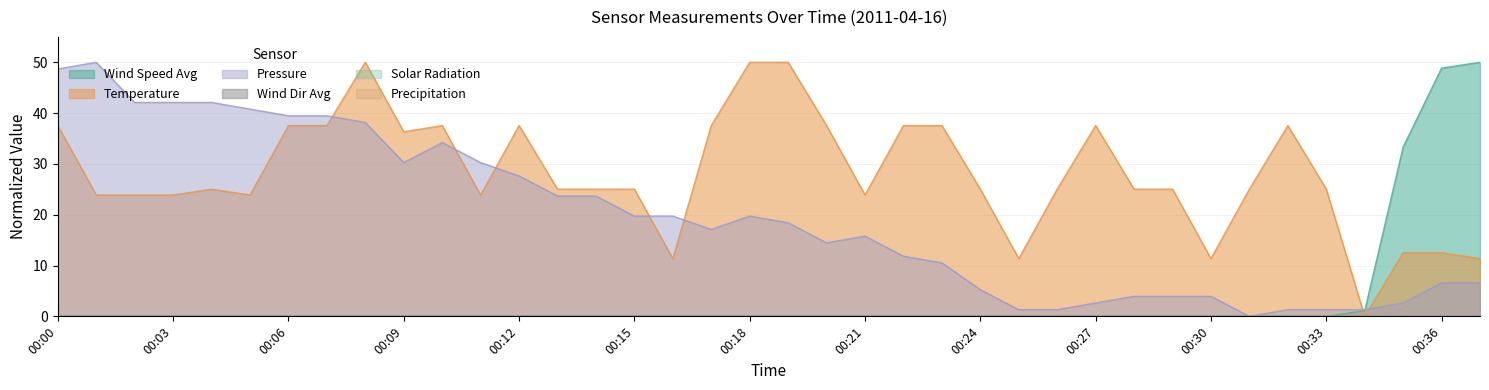

List the series in order of their overall mean, lowest first.

SpdAvg, PA, TA